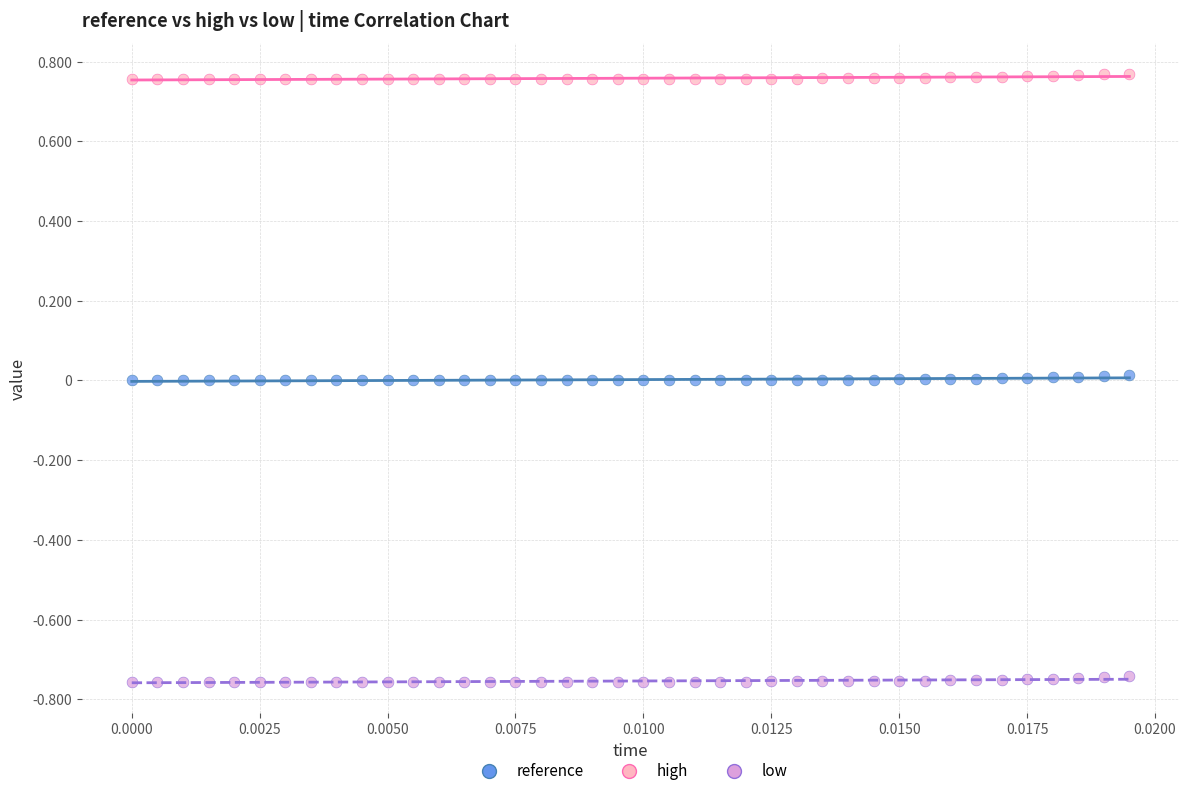

Which series contains the highest Y value?

high